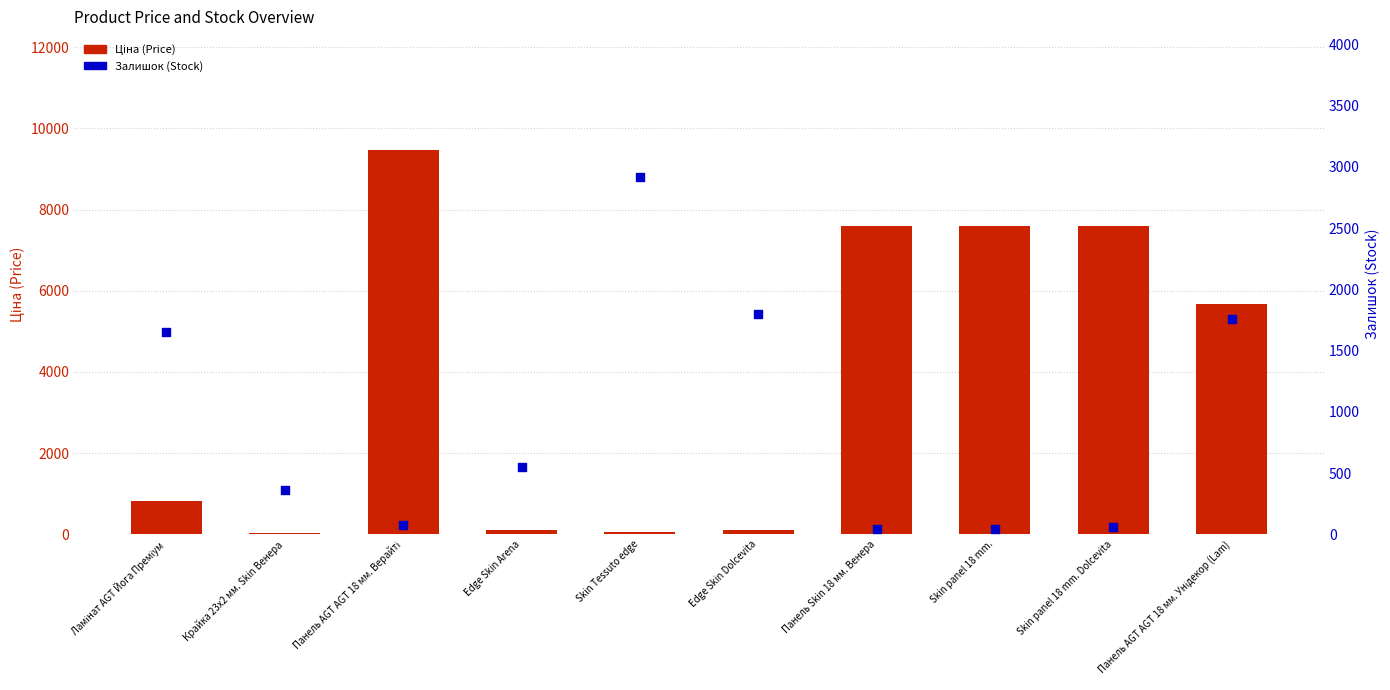

Which series contains the lowest Y value?

Ціна (Price)